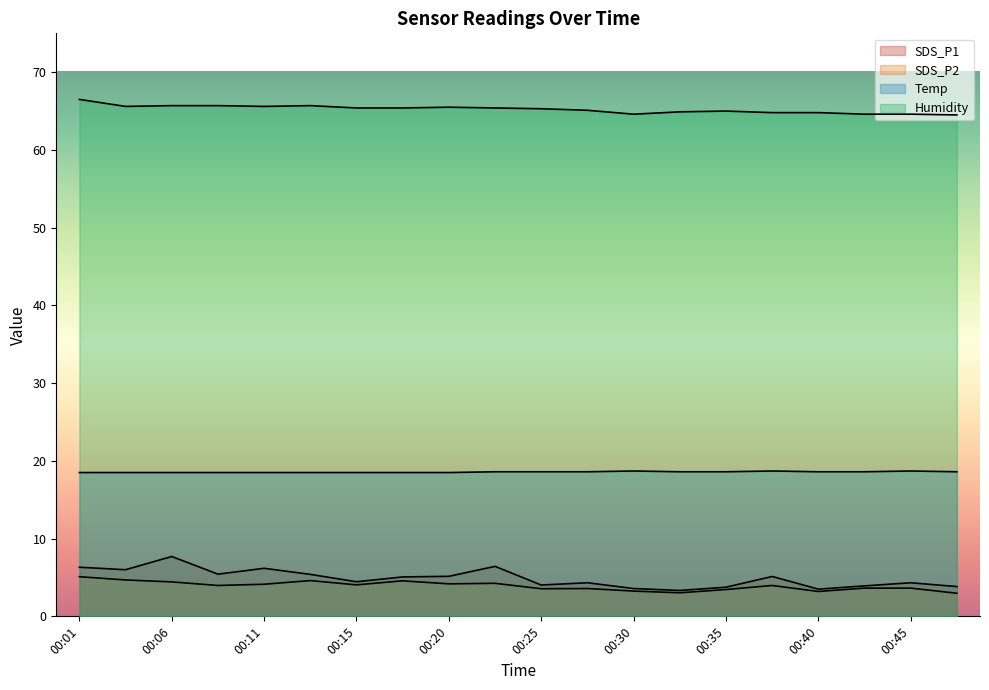

What is the value of the Humidity point at the 4th from the left?

65.7